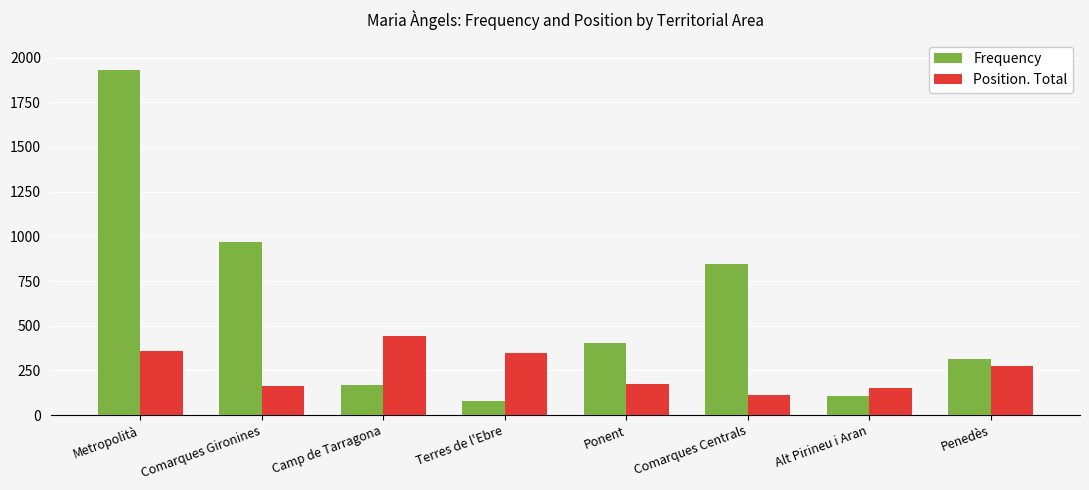

What is the difference between the maximum and second lowest values in the Frequency series?

1824